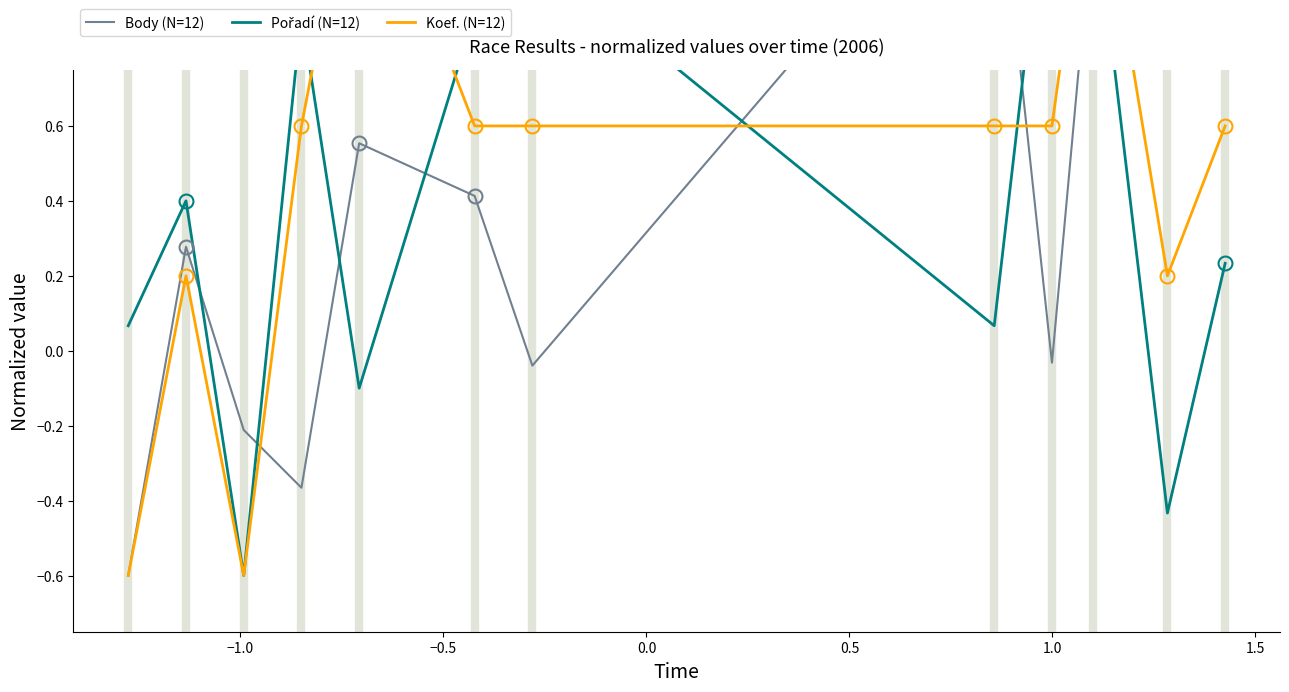

What is the minimum value shown in the chart?

-0.6